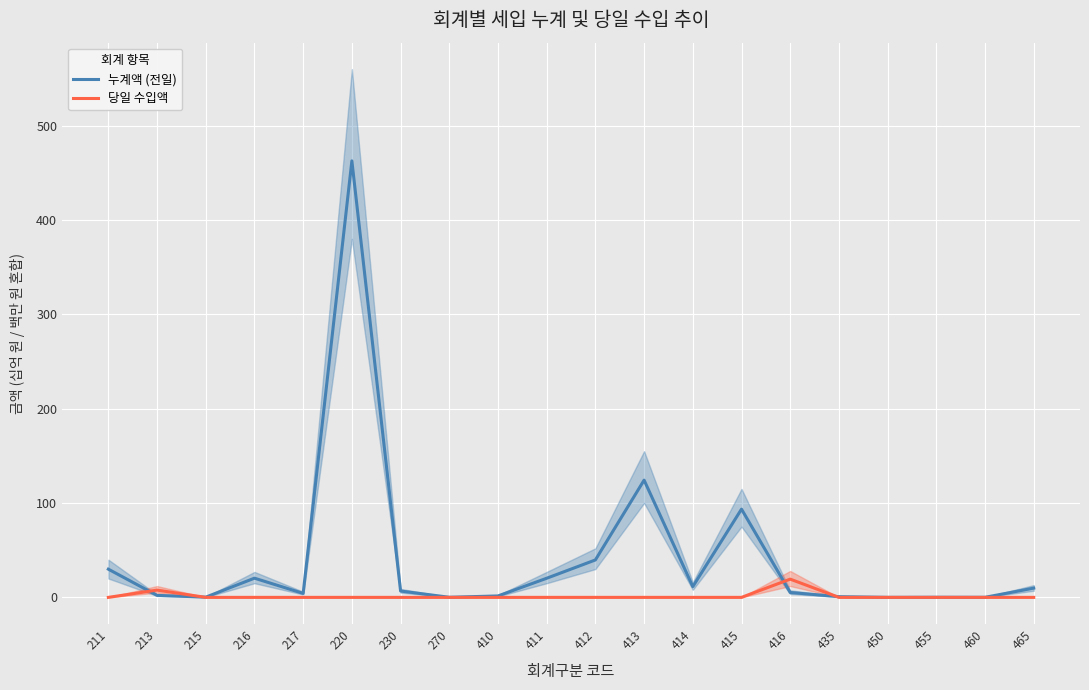

In 누계액 (전일), how many points are lower than both neighbors (excluding endpoints)?

6